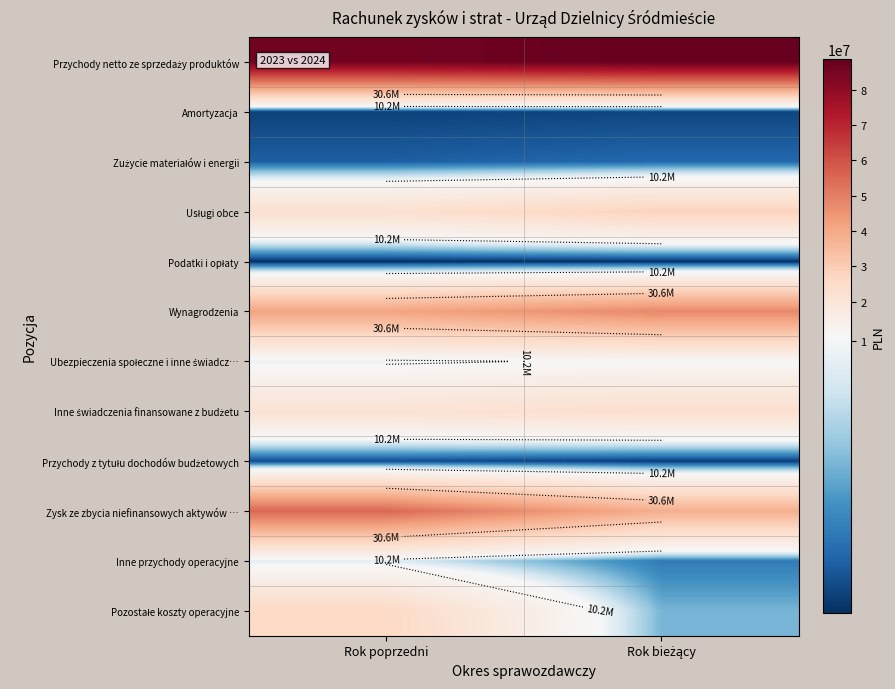

Which series has the largest total across all categories?

Przychody netto ze sprzedaży produktów